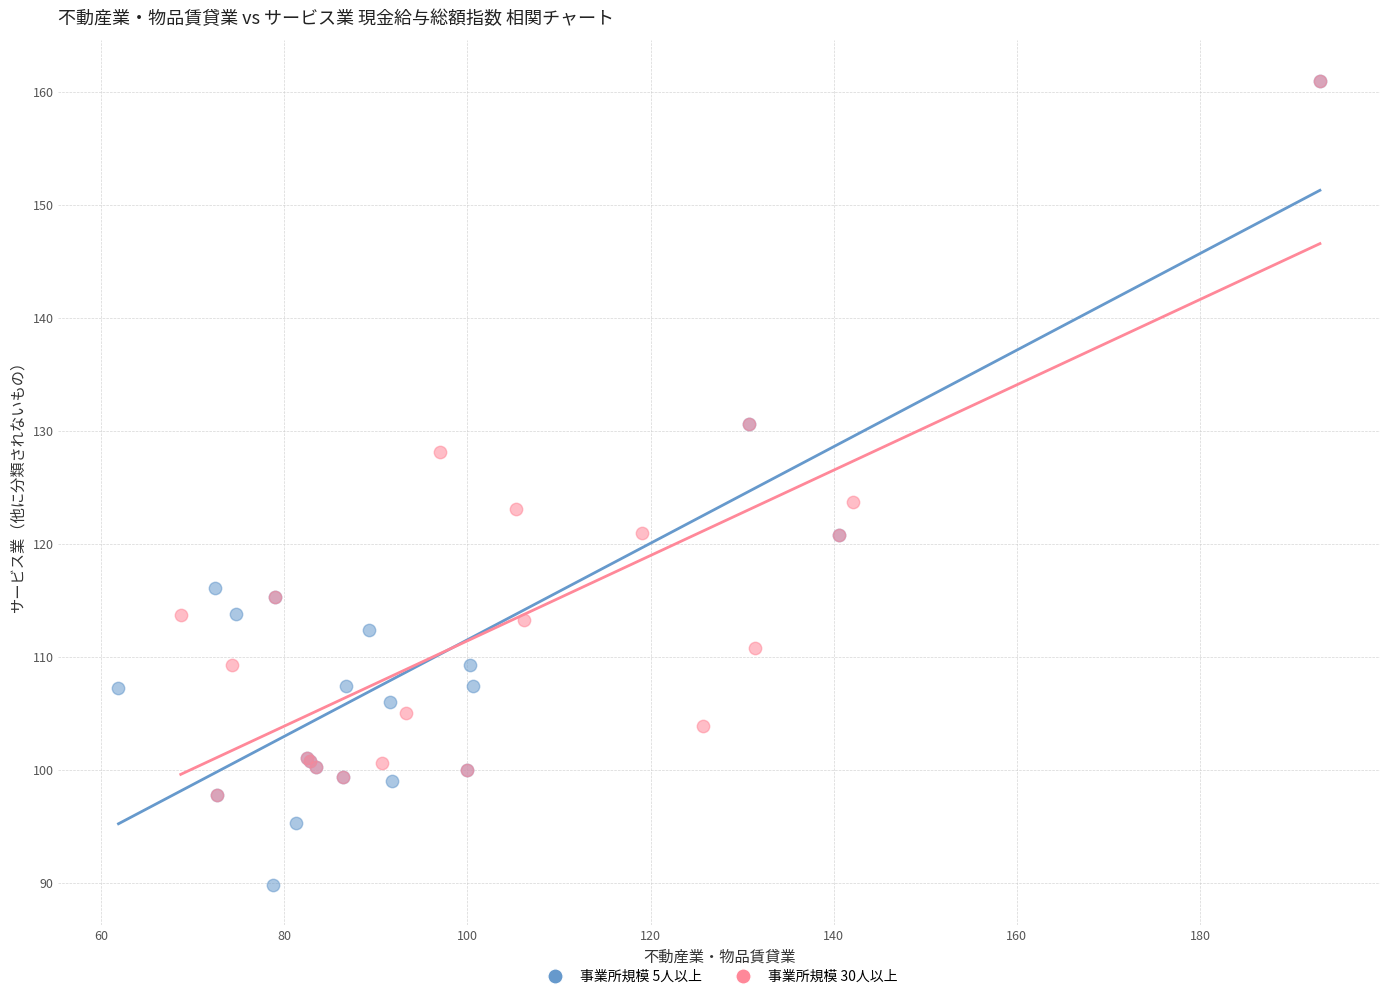

Which series has the largest Y range (max minus min)?

事業所規模 5人以上